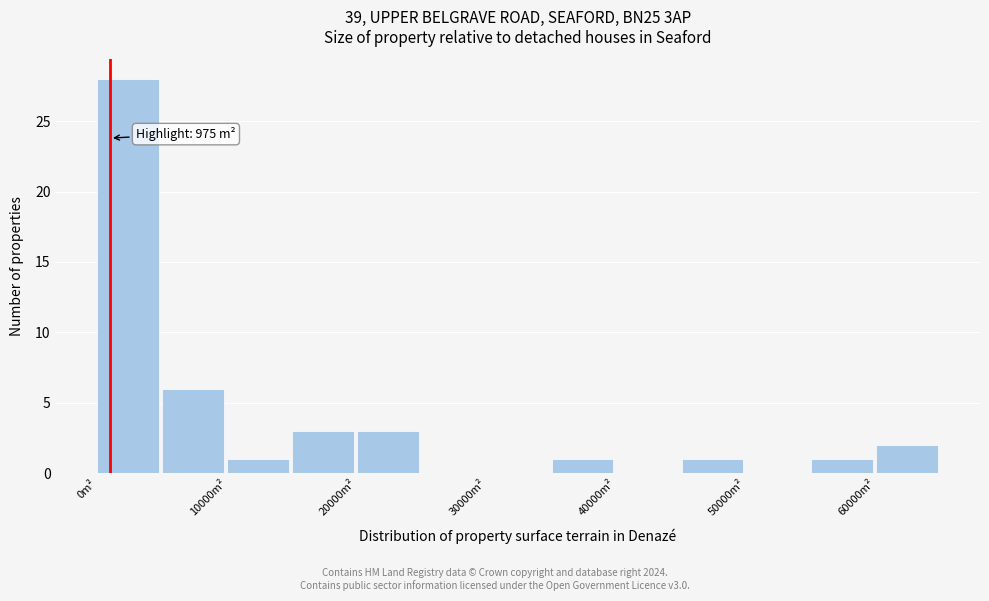

Over which range of the x-axis is the bar tallest?

0 to 5000